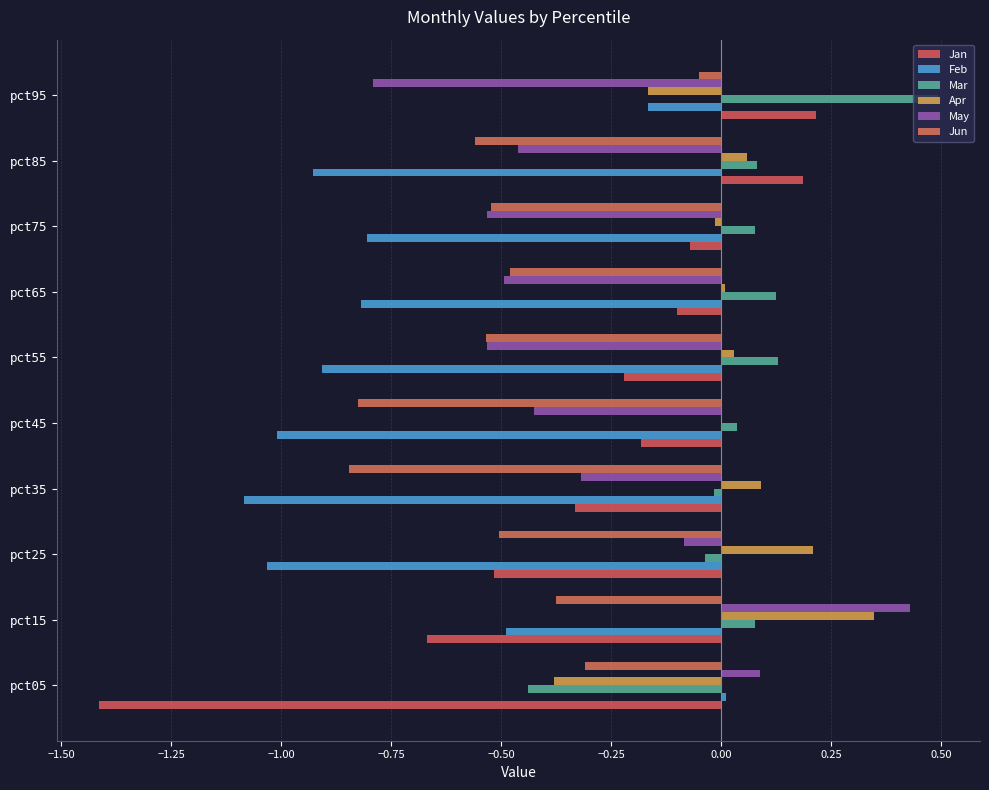

Which series has the widest spread of values?

Jan